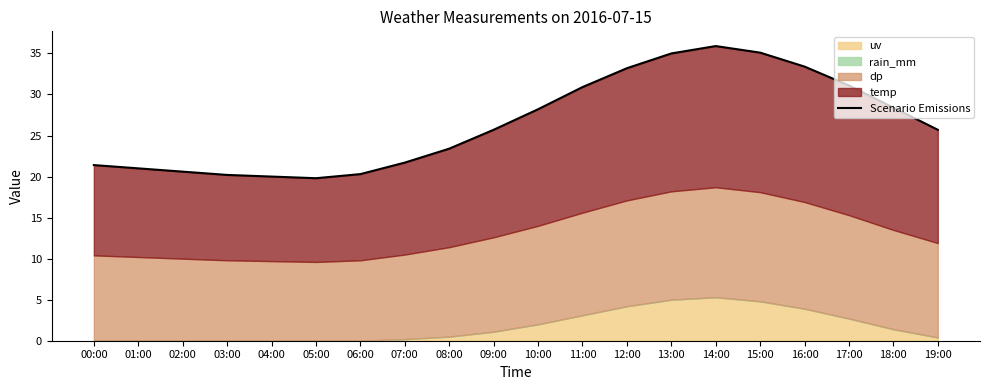

At which category does the chart reach its peak across all series?

14:00